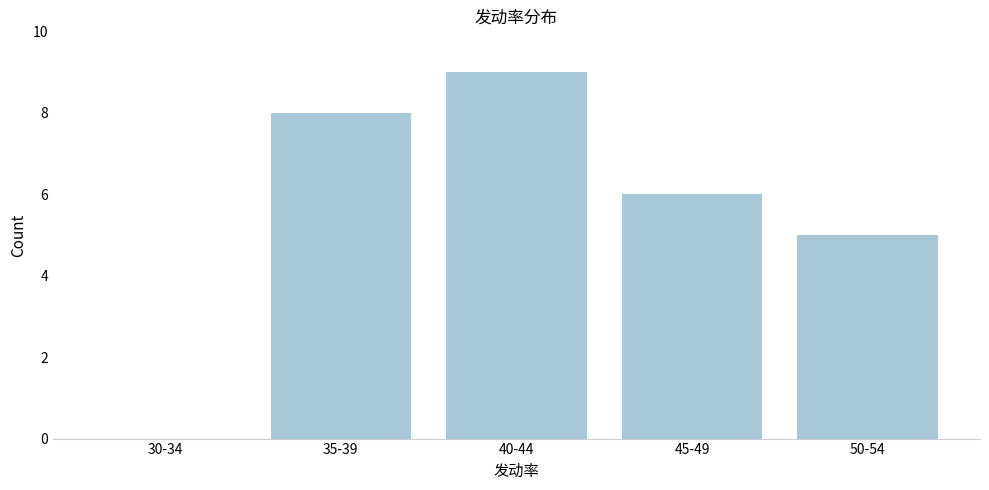

Reading right to left, transcribe all the data shown in this chart.

50-54=5	45-49=6	40-44=9	35-39=8	30-34=0